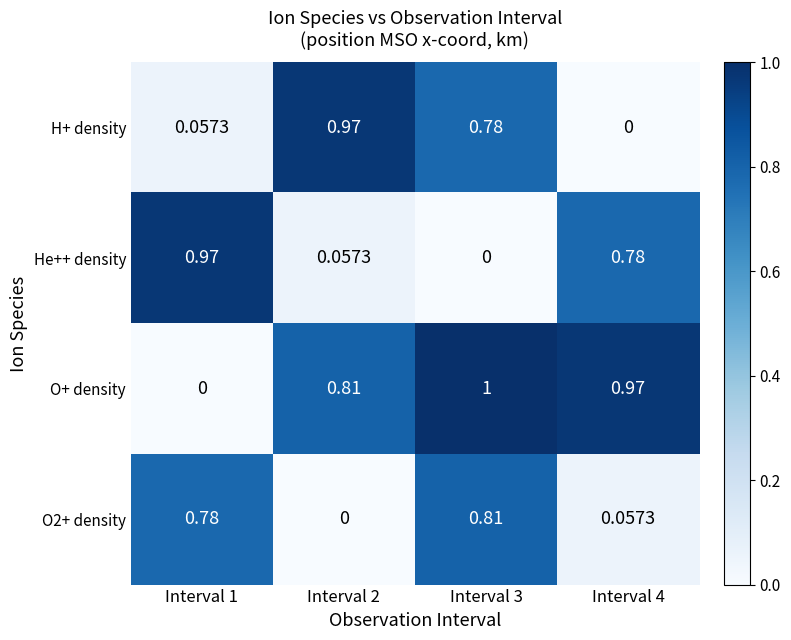

Which series has the largest total across all categories?

O+ density